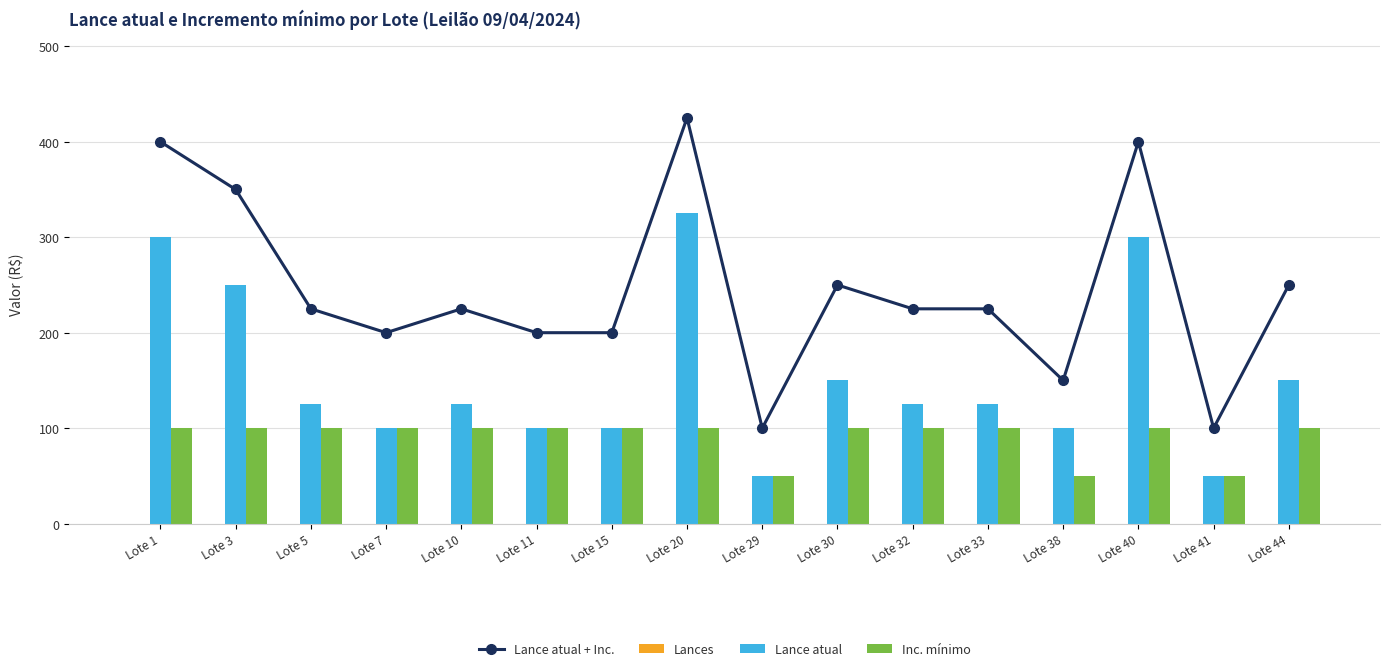

Reading right to left, what are all the values shown in this chart?

Lance atual + Inc.: 250	100	400	150	225	225	250	100	425	200	200	225	200	225	350	400
Lances: 0	0	0	0	0	0	0	0	0	0	0	0	0	0	0	0
Lance atual: 150	50	300	100	125	125	150	50	325	100	100	125	100	125	250	300
Inc. mínimo: 100	50	100	50	100	100	100	50	100	100	100	100	100	100	100	100